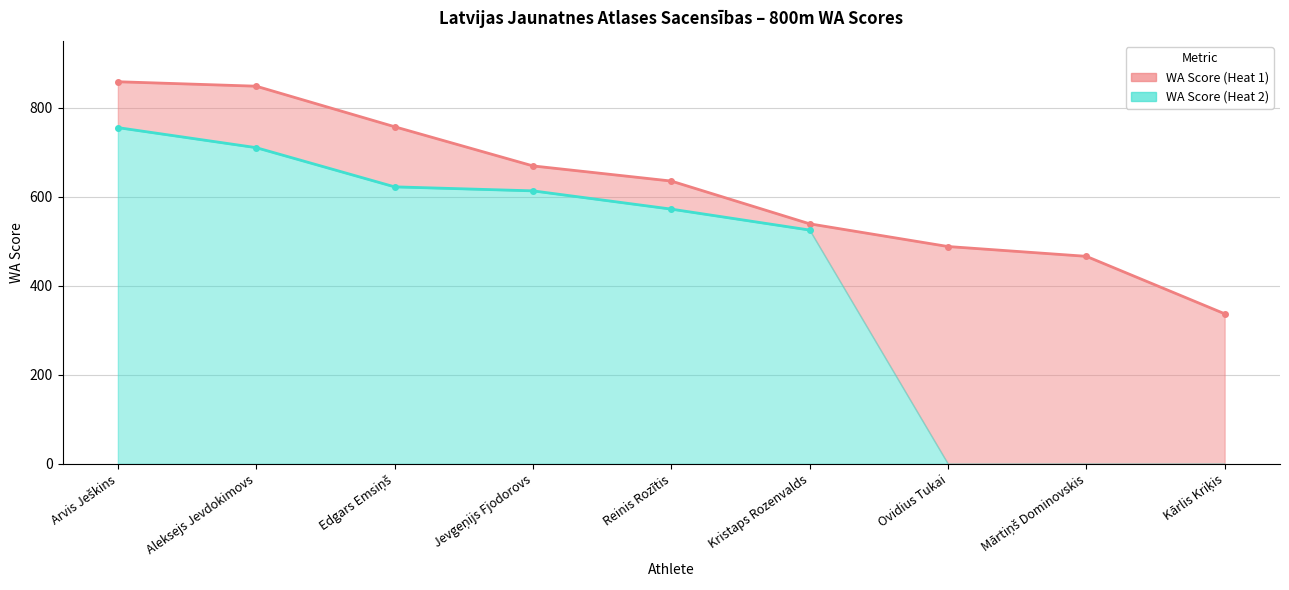

True or false: Heat 2 line and Heat 1 line cross at least once.

False